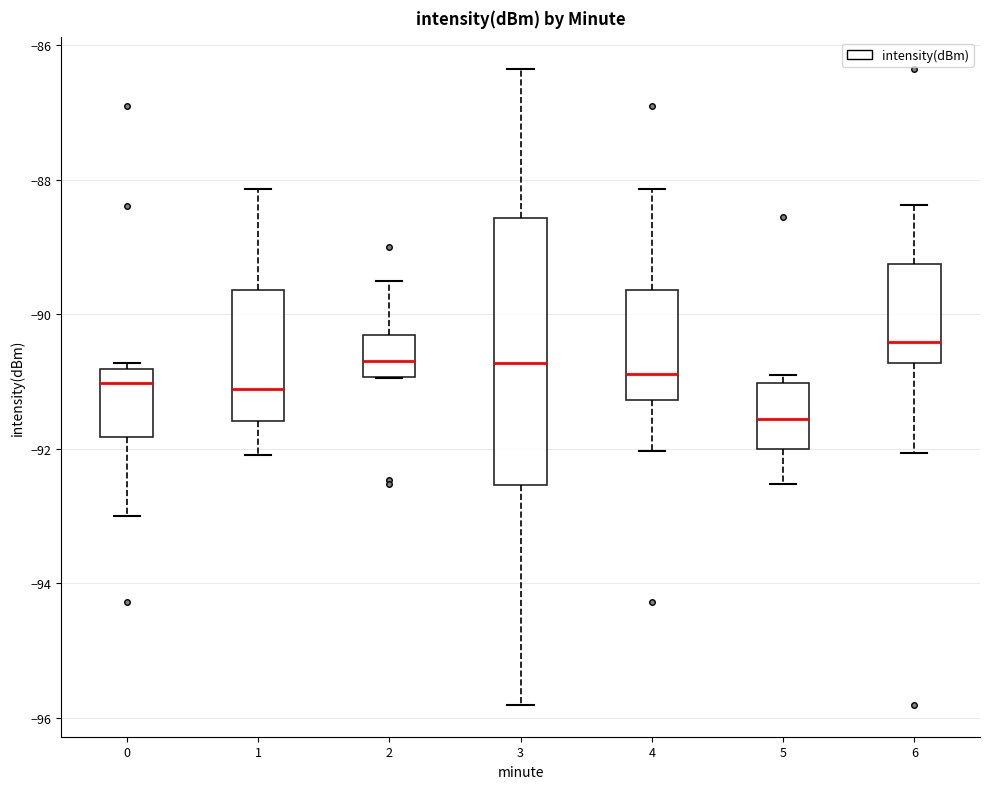

Reading left to right, transcribe this box plot: for each box, give where its median line is, the range the box spans, and where its two whiskers end, as read against the y-axis. The values are not printed on the chart, so give them approximately, as read against the axis.

0: median -91.0, box -91.8 to -90.8, whiskers -93.0 to -90.8 (just above the box's upper edge)
1: median -91.2, box -91.6 to -89.6, whiskers -92.0 to -88.2
2: median -90.6, box -91.0 to -90.4, whiskers -91.0 to -89.6
3: median -90.8, box -92.6 to -88.6, whiskers -95.8 to -86.4
4: median -90.8, box -91.2 to -89.6, whiskers -92.0 to -88.2
5: median -91.6, box -92.0 to -91.0, whiskers -92.6 to -91.0 (just above the box's upper edge)
6: median -90.4, box -90.8 to -89.2, whiskers -92.0 to -88.4